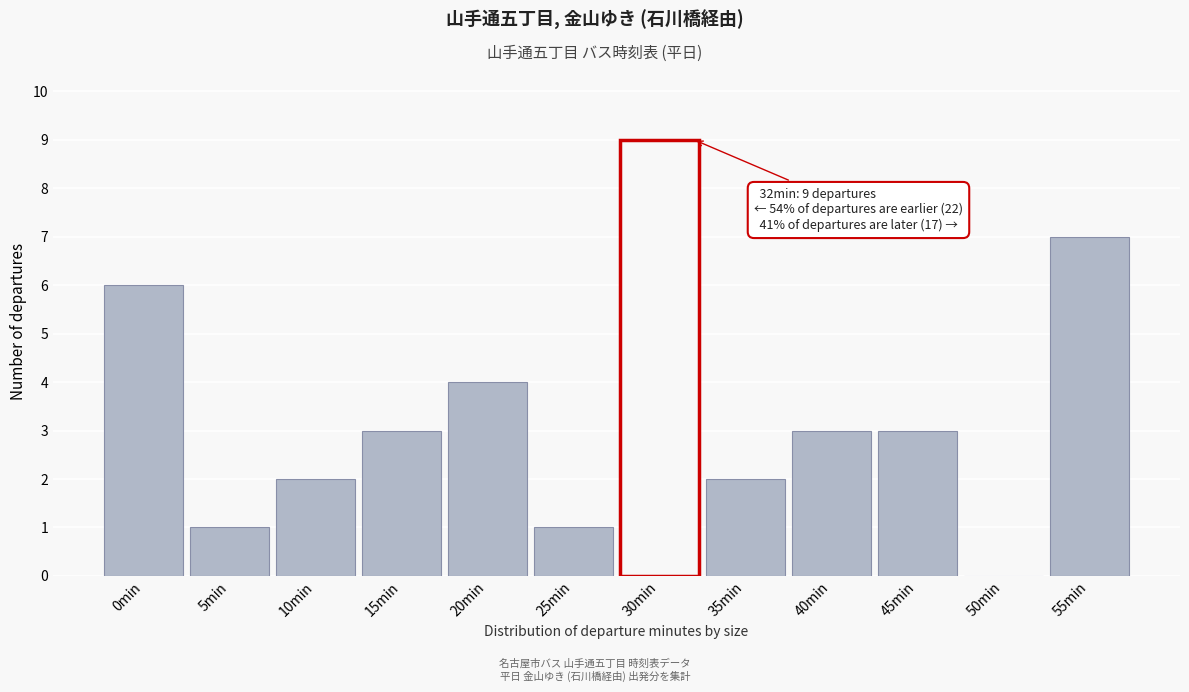

Reading left to right, transcribe all the data shown in this chart.

0min=6	5min=1	10min=2	15min=3	20min=4	25min=1	30min=9	35min=2	40min=3	45min=3	50min=0	55min=7